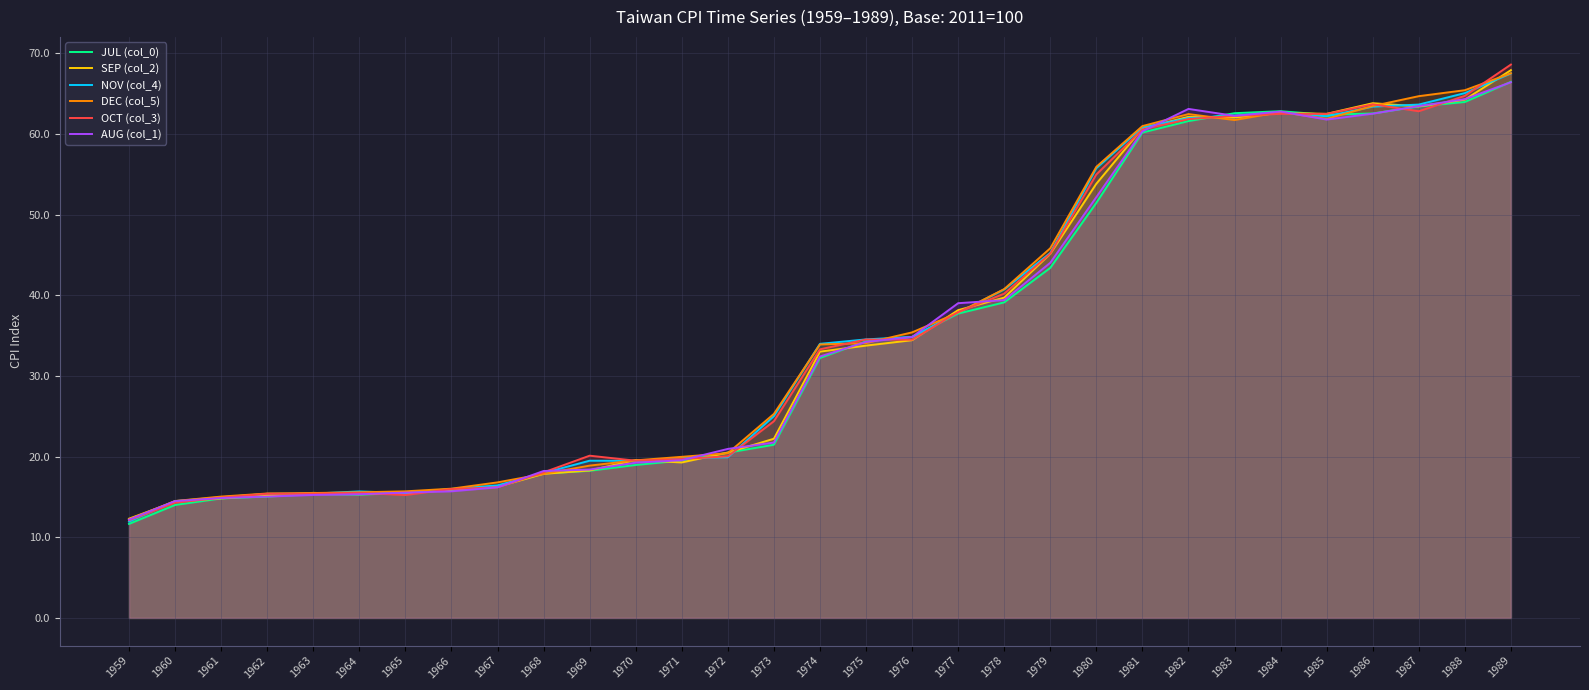

What is the value of the DEC (col_5) point at the 20th from the left?

40.8